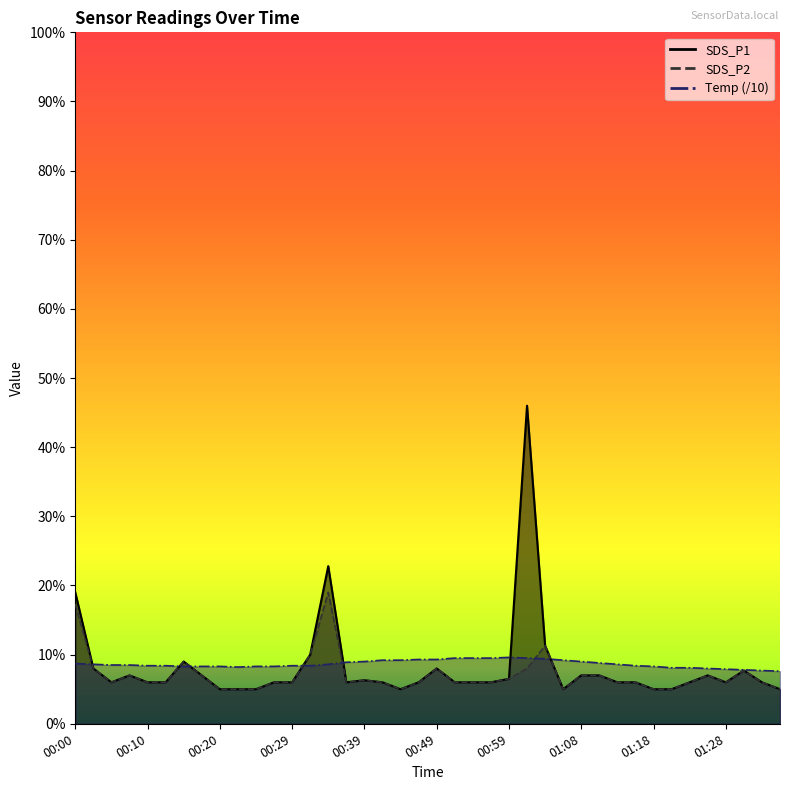

Between 00:17 and 00:42, which series saw the biggest shift?

SDS_P1